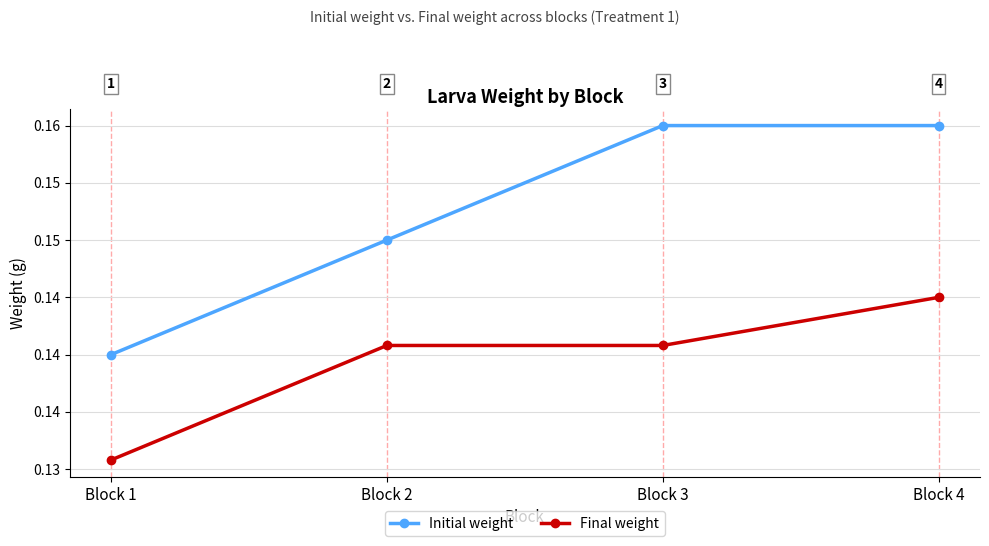

What are all the series names shown in the legend?

Initial weight, Final weight